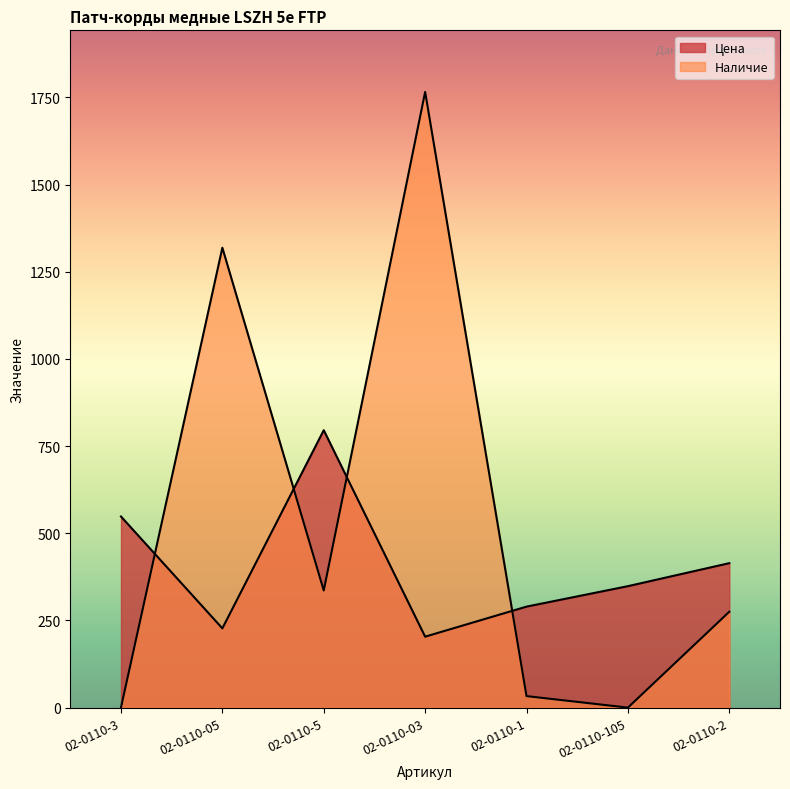

What are all the series names shown in the legend?

Цена, Наличие